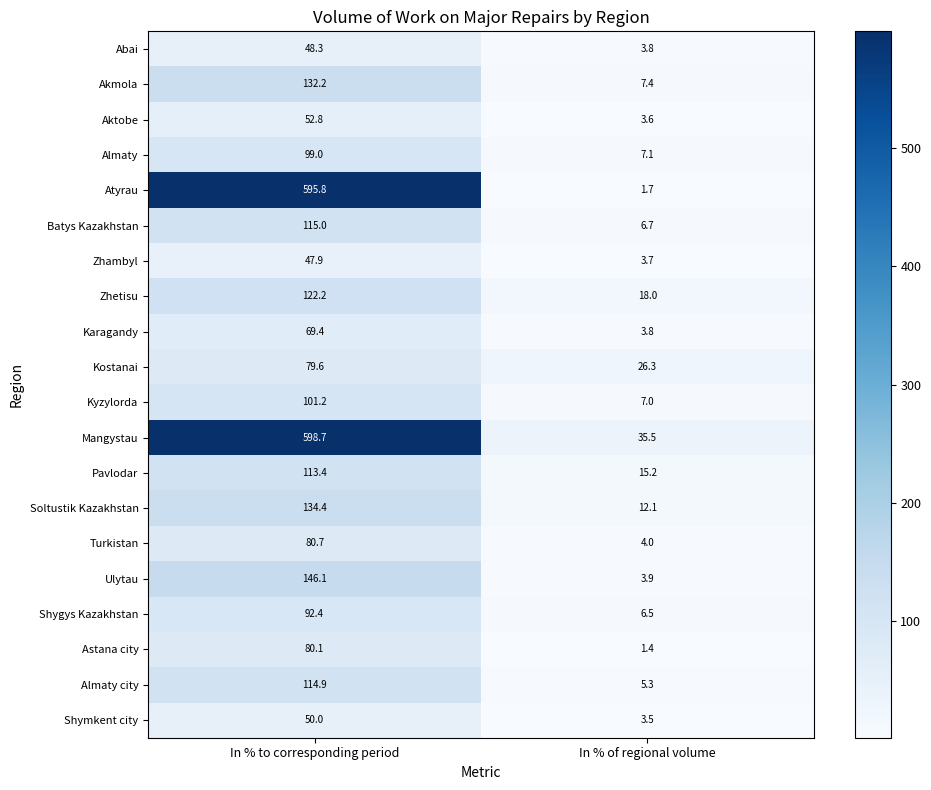

Rank the categories by Pavlodar value from lowest to highest.

In % of regional volume, In % to corresponding period